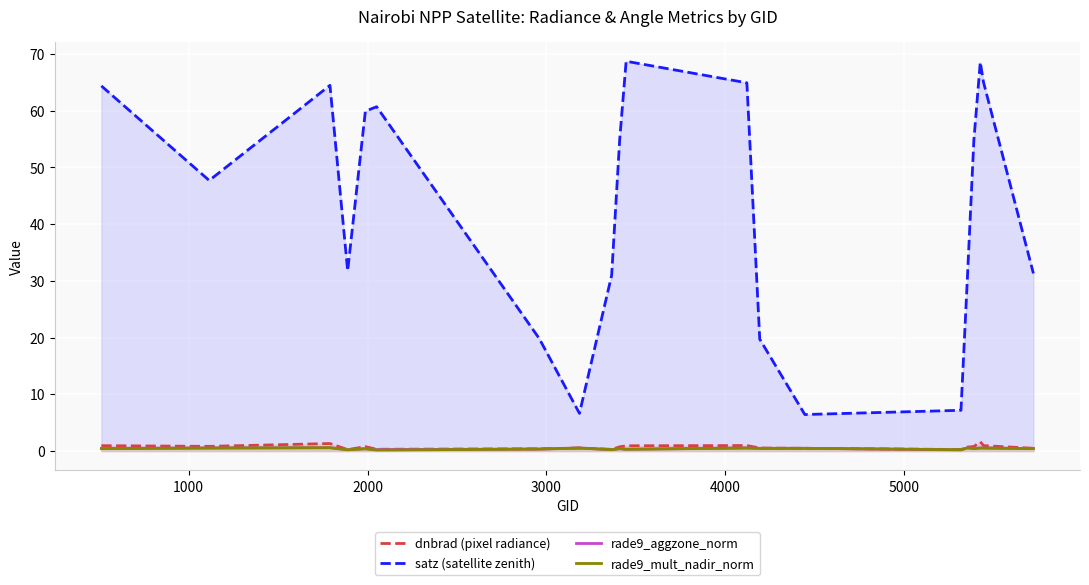

True or false: satz (satellite zenith) and rade9_mult_nadir_norm intersect in this chart.

False